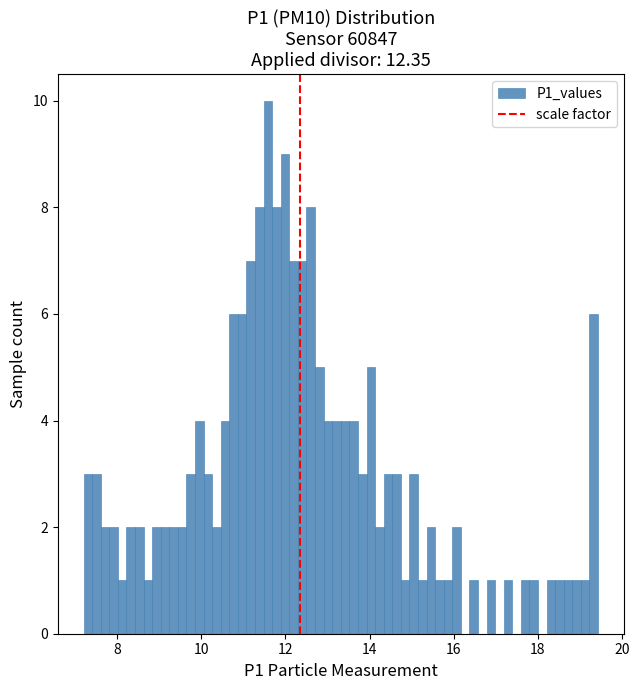

Read against the x-axis, roughly where is the centre of the tallest bar?

11.6